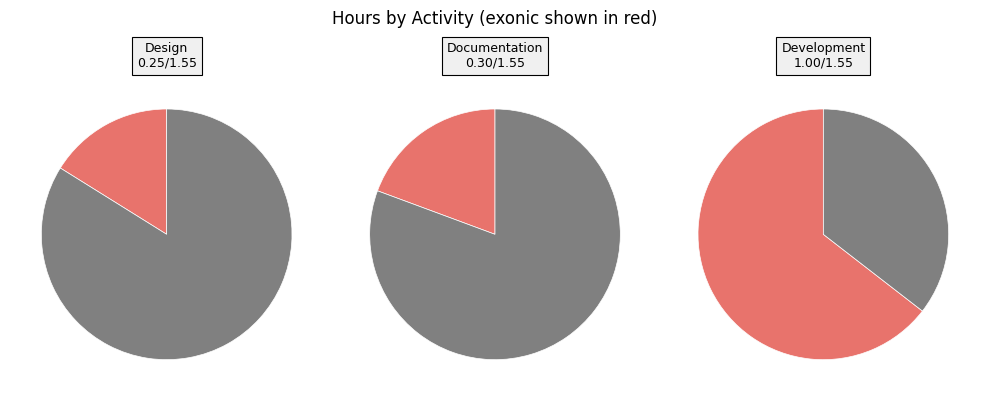

Which category has the biggest portion of the pie?

Anna Maria Bigatti
09 May 2017
Development